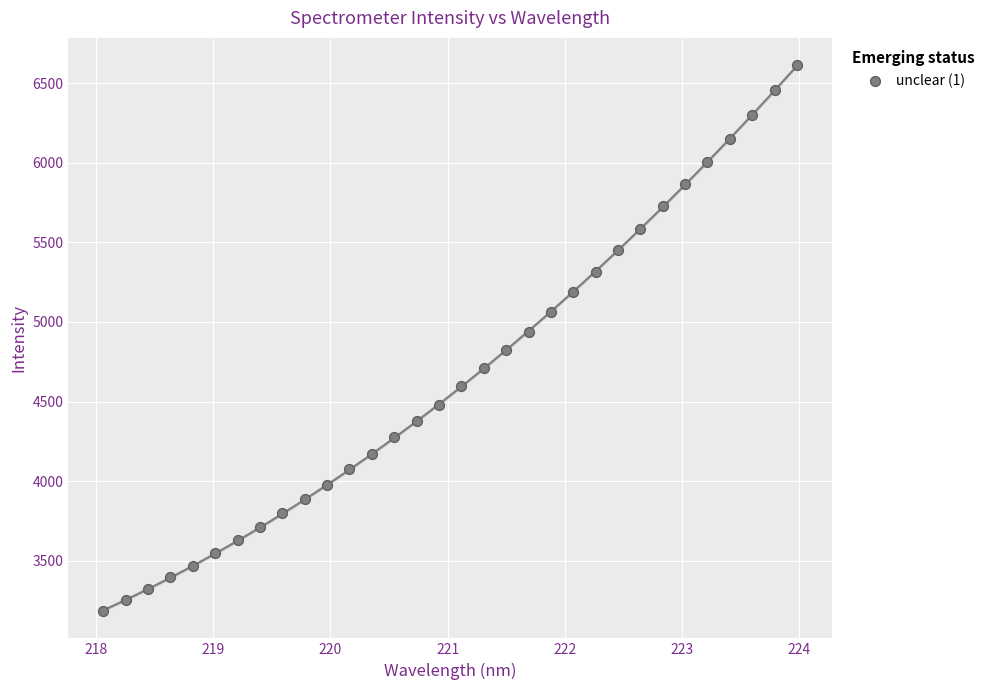

What is the range of X values (max minus min)?

5.9